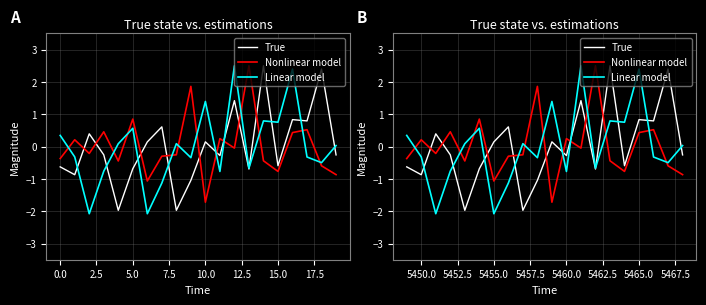

Is this an area chart (filled region under the line)?

No